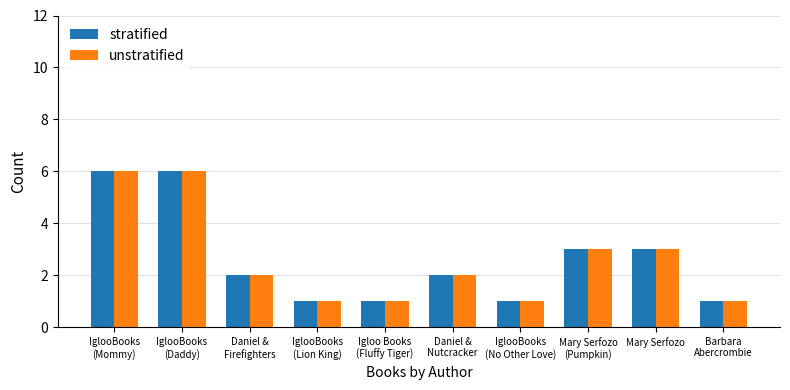

What is the difference between the maximum and second lowest values in the stratified series?

5